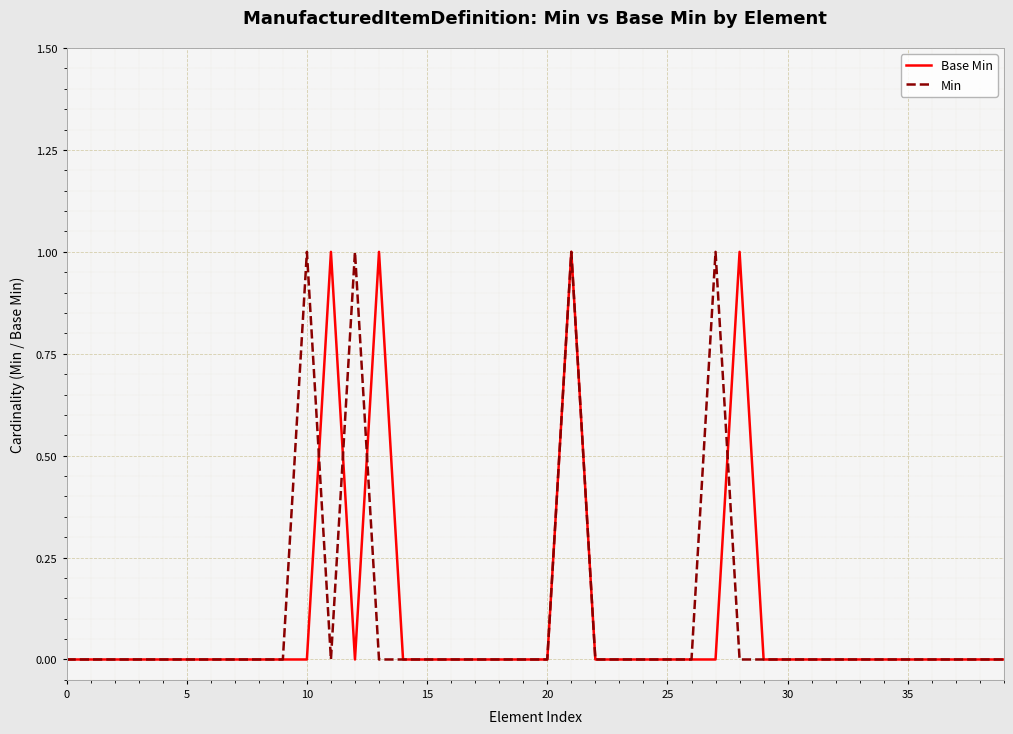

True or false: Min and Base Min intersect in this chart.

True